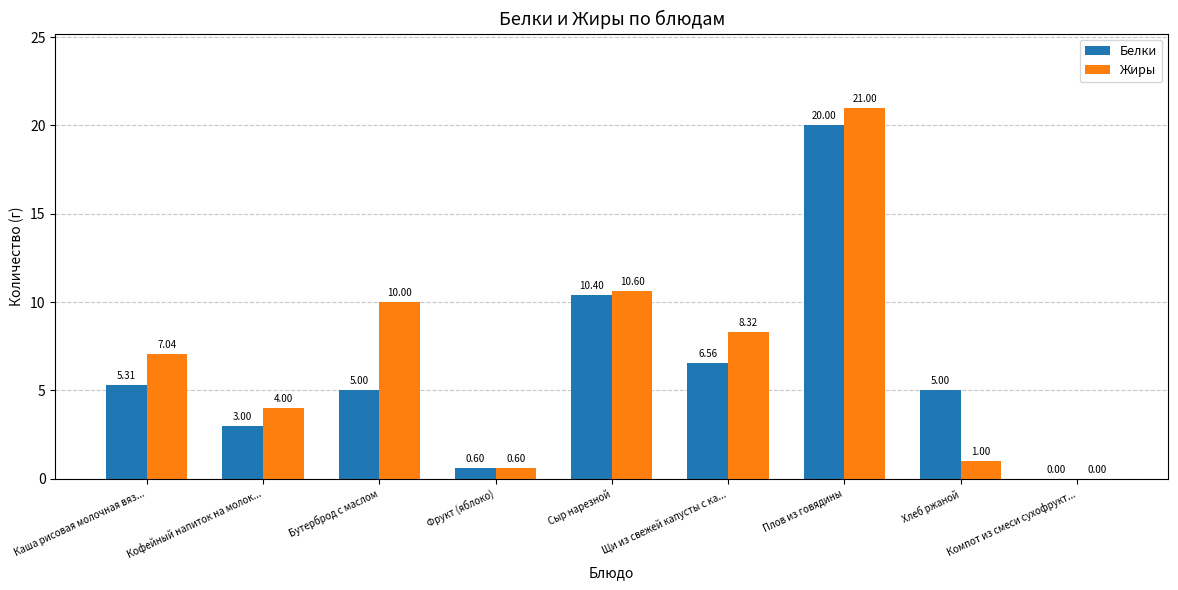

Which label corresponds to the largest value in the chart?

Плов из говядины